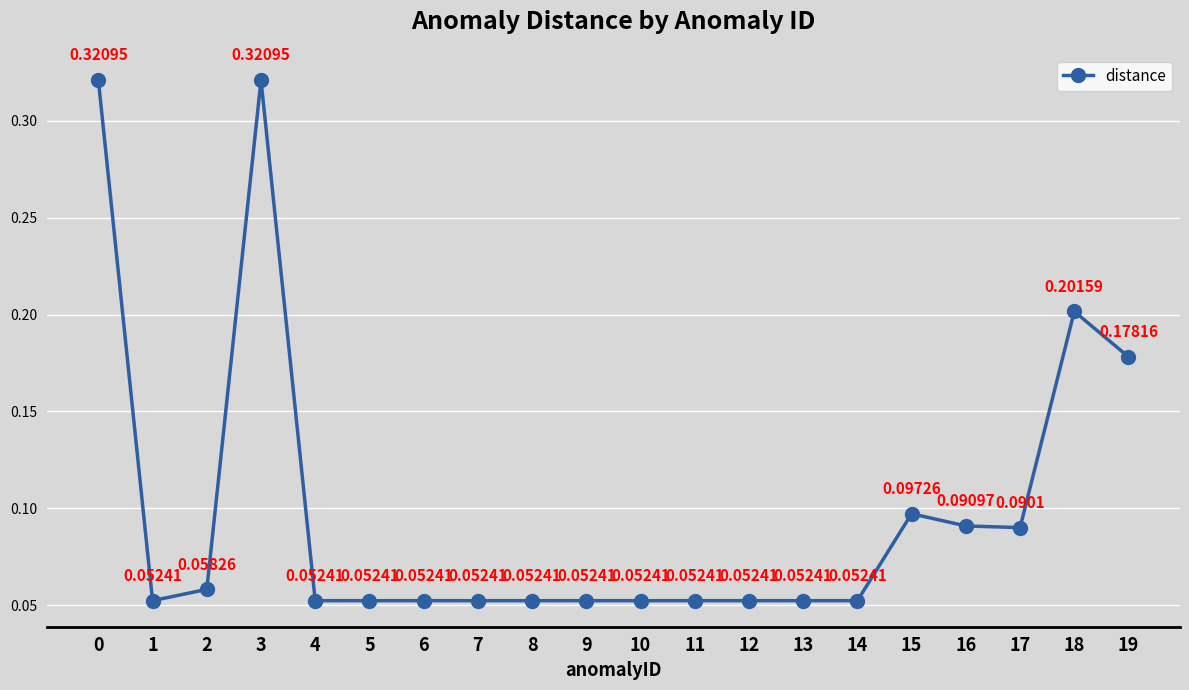

Is this an area chart (filled region under the line)?

No